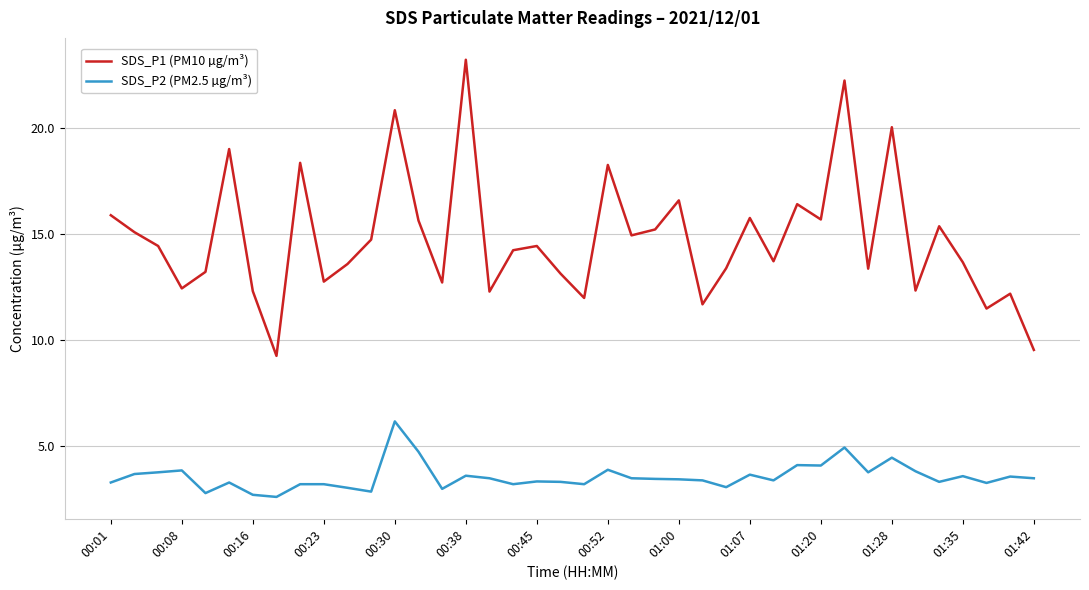

True or false: SDS_P1 (PM10 µg/m³) and SDS_P2 (PM2.5 µg/m³) intersect in this chart.

False